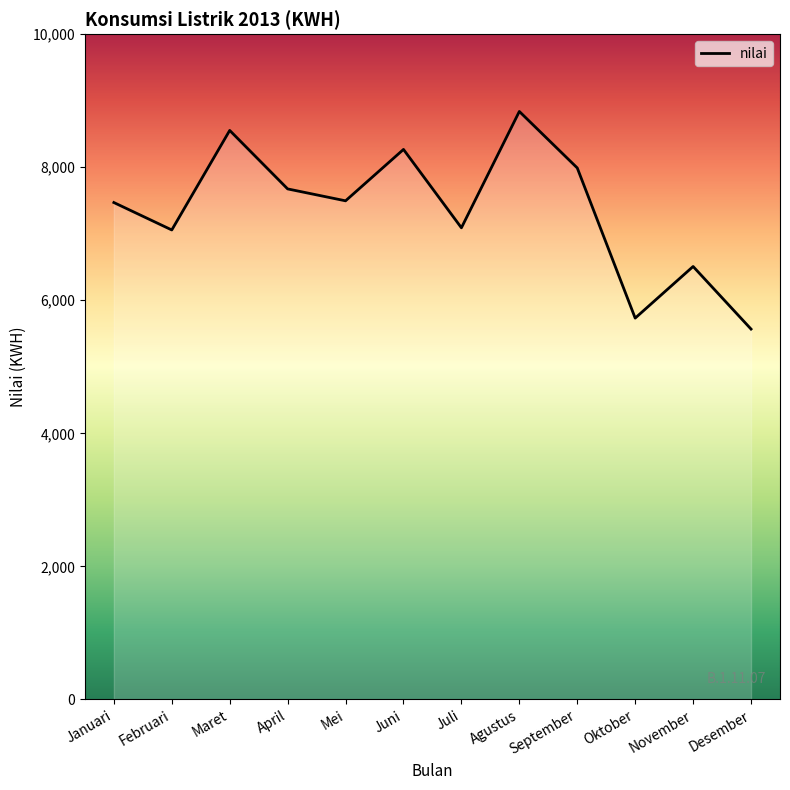

What is the maximum value shown in the chart?

8838.0